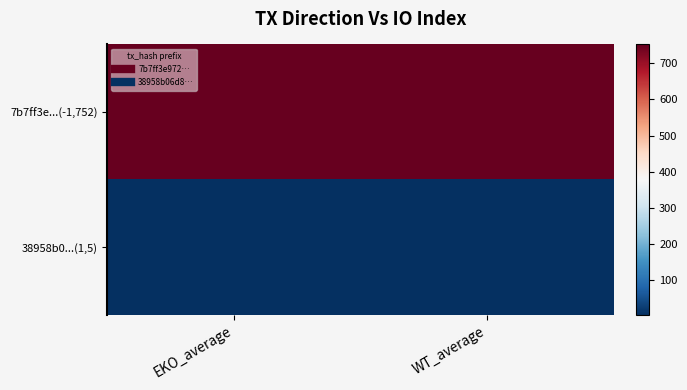

Reading left to right, transcribe all the data shown in this chart.

7b7ff3e...(-1,752): EKO_average=752	WT_average=752
38958b0...(1,5): EKO_average=5	WT_average=5